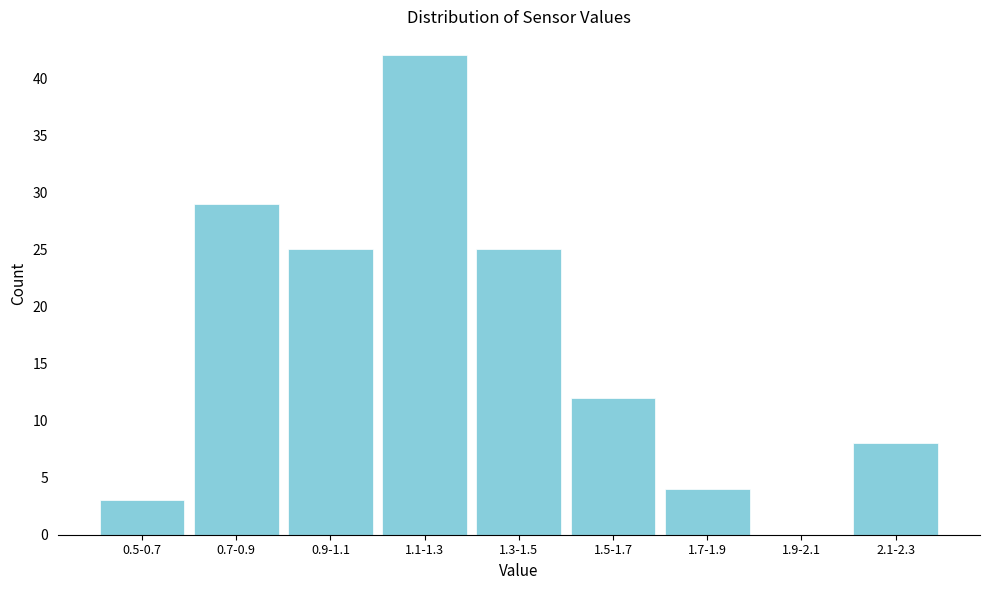

Reading left to right, extract all data points from this chart.

0.5-0.7=3	0.7-0.9=29	0.9-1.1=25	1.1-1.3=42	1.3-1.5=25	1.5-1.7=12	1.7-1.9=4	1.9-2.1=0	2.1-2.3=8